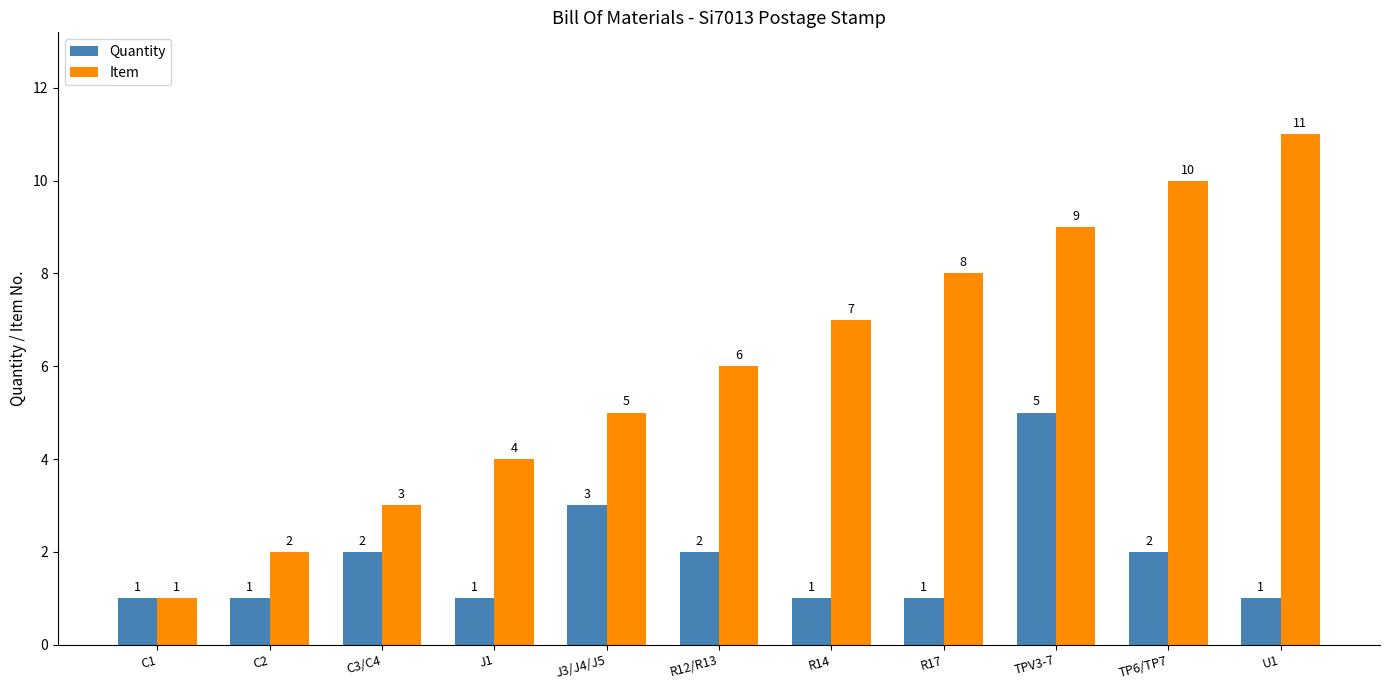

Which series has the largest total across all categories?

Item